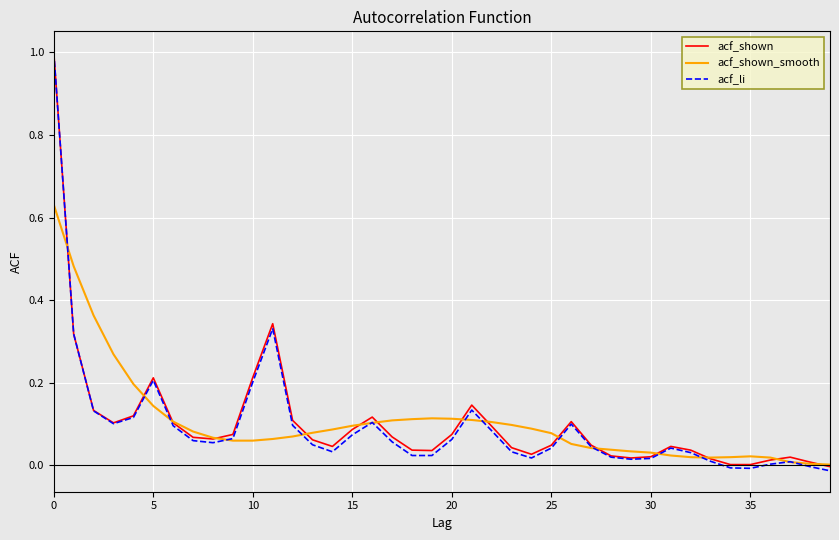

Which series has the largest range (max minus min)?

acf_li